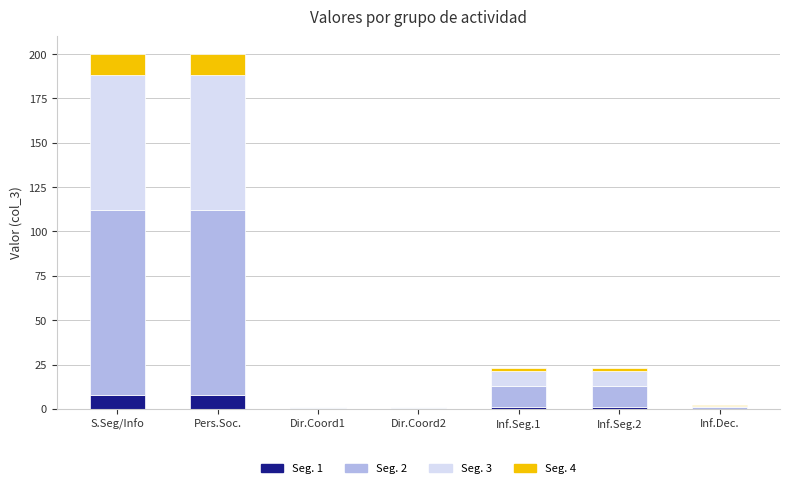

Is it true that Seg. 1 equals 8.0 at S.Seg/Info?

True